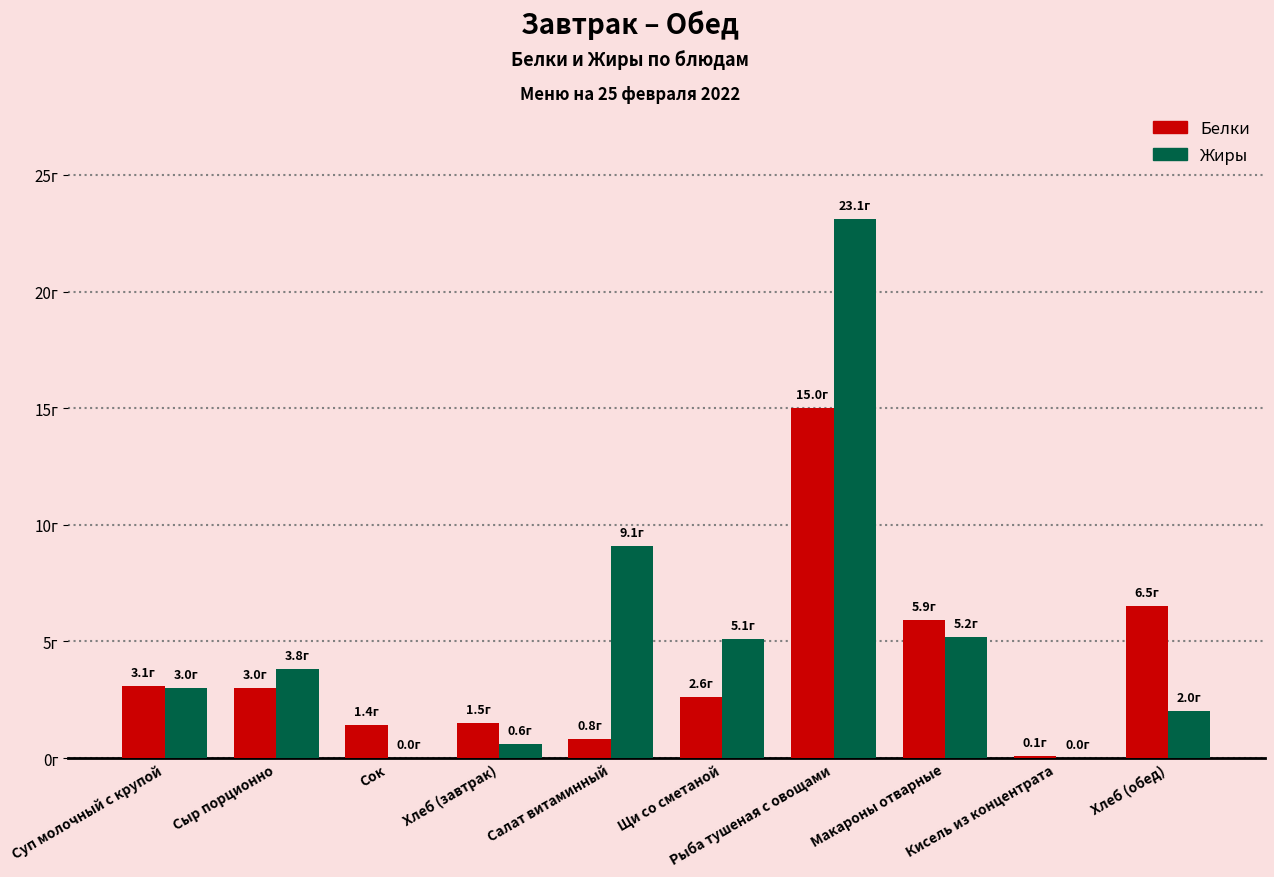

What is the sum of the Жиры values at Щи со сметаной and Макароны отварные?

10.3